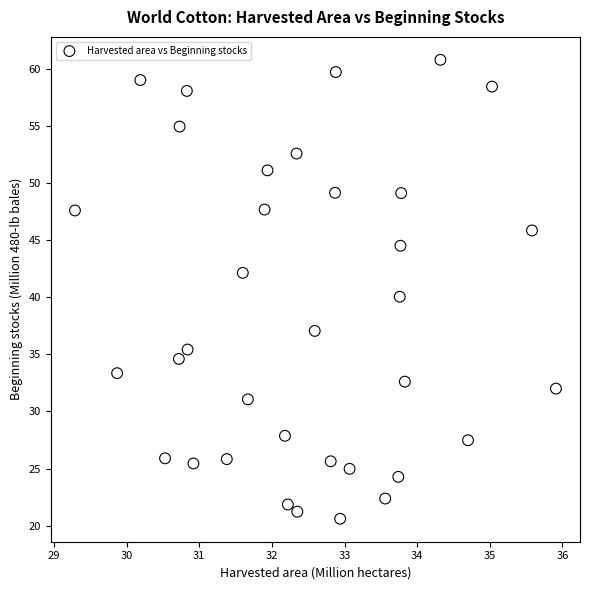

What is the range of X values (max minus min)?

6.6